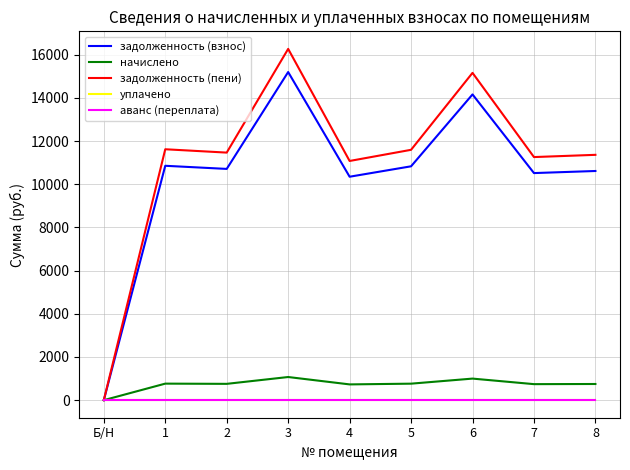

Between 4 and 7, which series saw the biggest shift?

задолженность (пени)